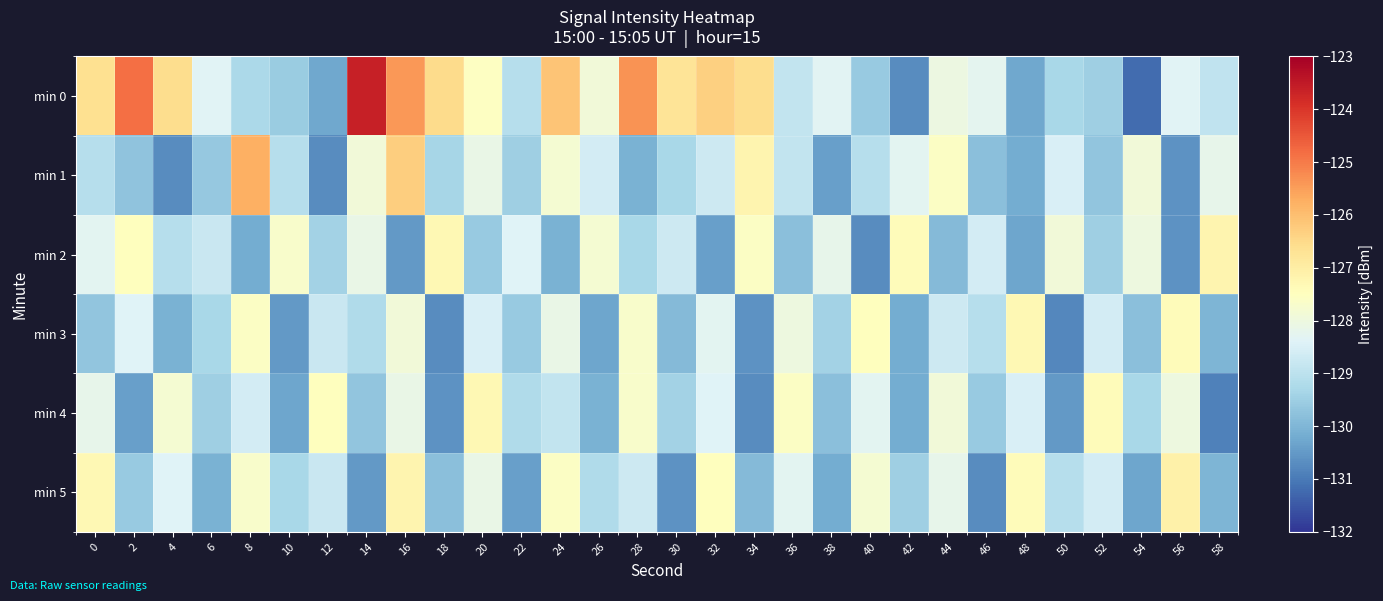

At which category does the chart reach its peak across all series?

14